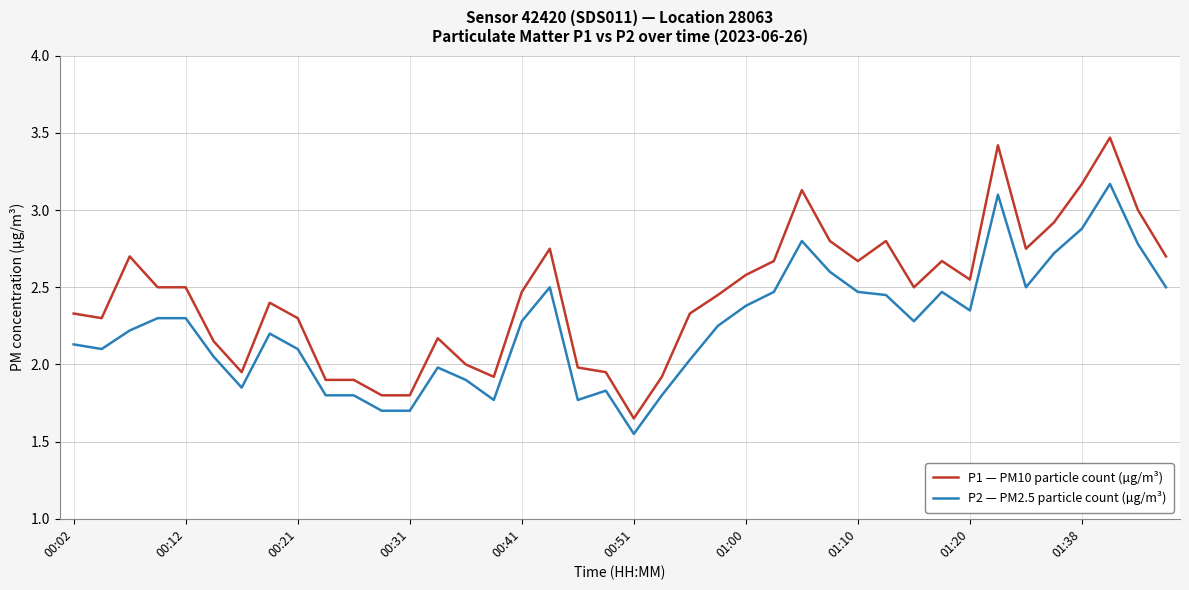

True or false: P1 — PM10 particle count (µg/m³) and P2 — PM2.5 particle count (µg/m³) cross at least once.

False